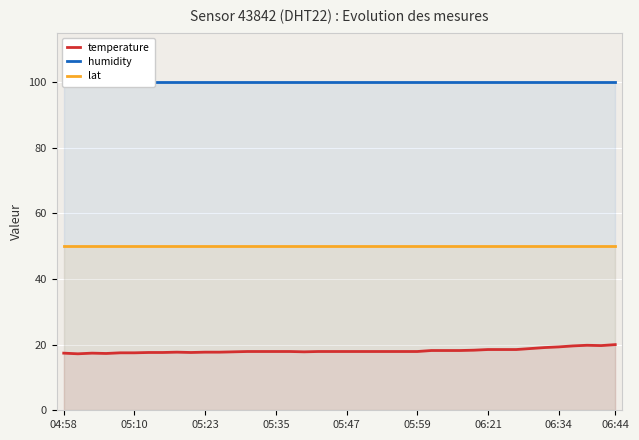

Reading right to left, list all the values displayed in this chart.

temperature: 20.0	19.7	19.8	19.6	19.3	19.1	18.8	18.5	18.5	18.5	18.3	18.2	18.2	18.2	17.9	17.9	17.9	17.9	17.9	17.9	17.9	17.9	17.8	17.9	17.9	17.9	17.9	17.8	17.7	17.7	17.6	17.7	17.6	17.6	17.5	17.5	17.3	17.4	17.2	17.4
humidity: 99.9	99.9	99.9	99.9	99.9	99.9	99.9	99.9	99.9	99.9	99.9	99.9	99.9	99.9	99.9	99.9	99.9	99.9	99.9	99.9	99.9	99.9	99.9	99.9	99.9	99.9	99.9	99.9	99.9	99.9	99.9	99.9	99.9	99.9	99.9	99.9	99.9	99.9	99.9	99.9
lat: 50.0	50.0	50.0	50.0	50.0	50.0	50.0	50.0	50.0	50.0	50.0	50.0	50.0	50.0	50.0	50.0	50.0	50.0	50.0	50.0	50.0	50.0	50.0	50.0	50.0	50.0	50.0	50.0	50.0	50.0	50.0	50.0	50.0	50.0	50.0	50.0	50.0	50.0	50.0	50.0